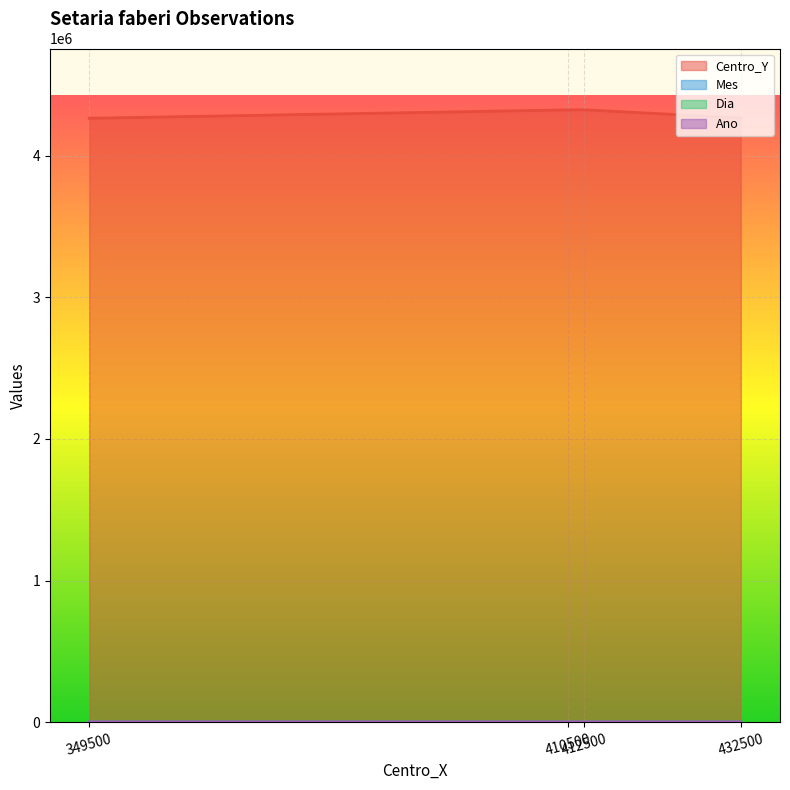

Rank the categories by Centro_Y value from lowest to highest.

349500, 432500, 410500, 412500